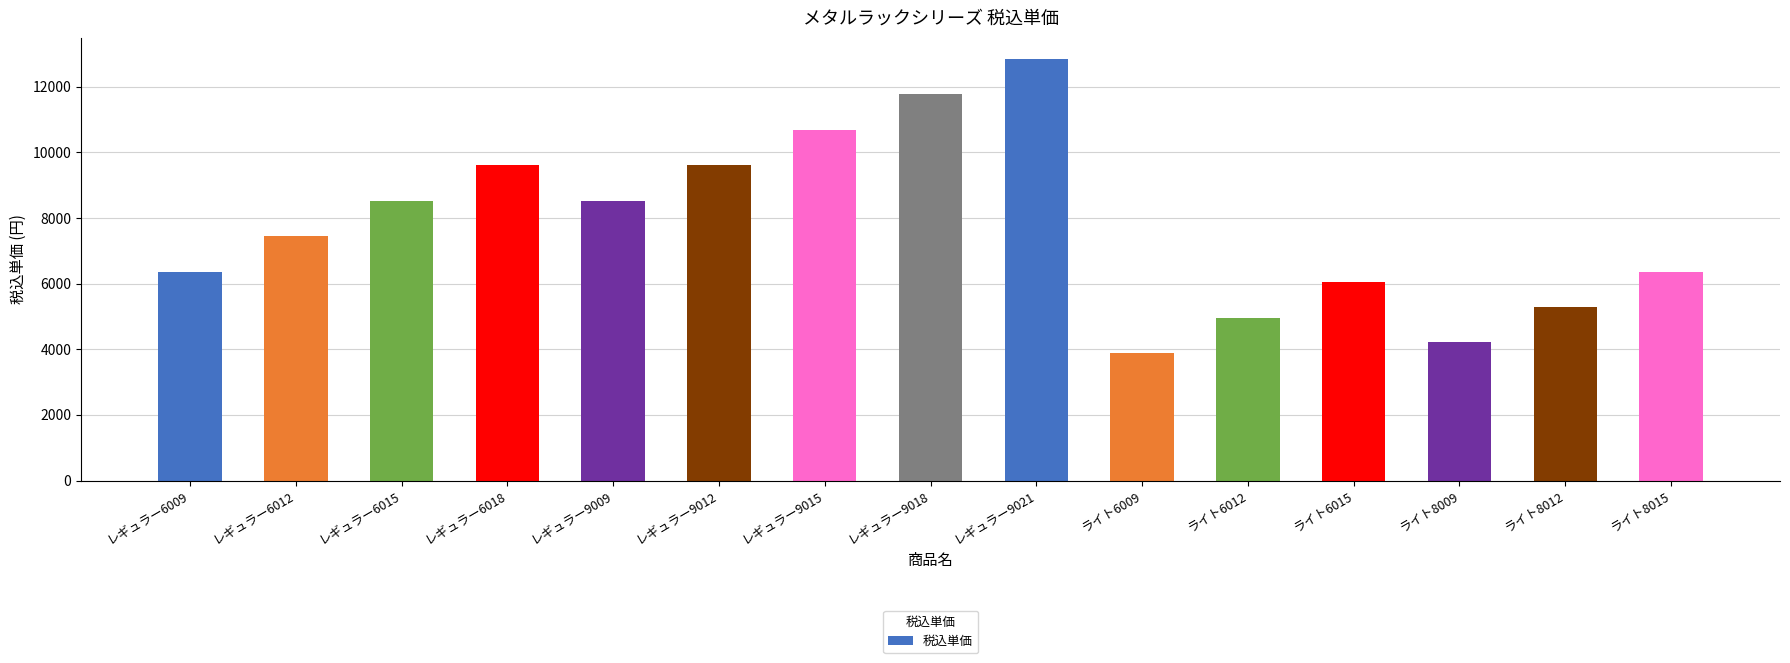

What is the value of the 7th bar from the left?

10692